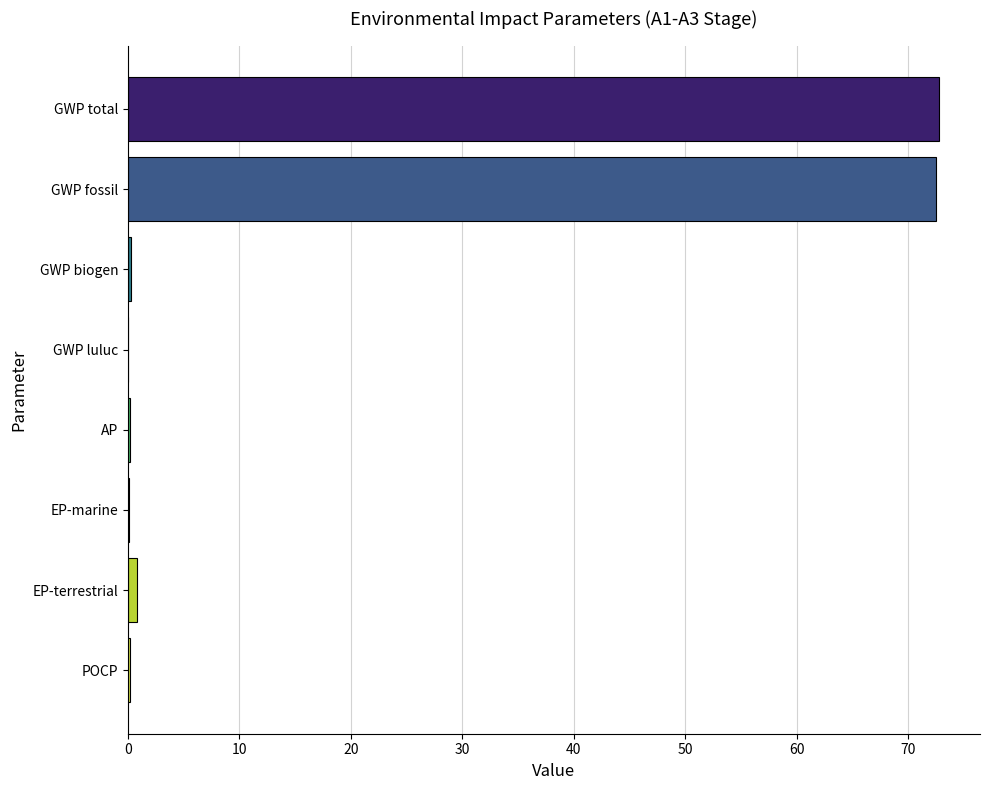

What is the sum of all values?

146.9